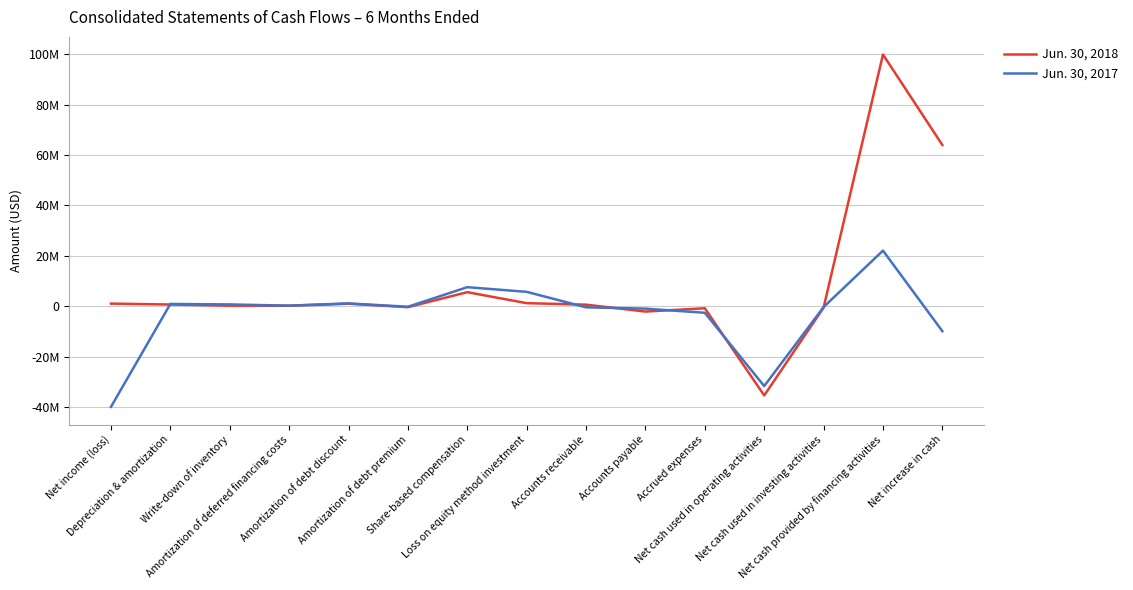

Where is Jun. 30, 2017 nearest to the value -8903500?

Net increase in cash